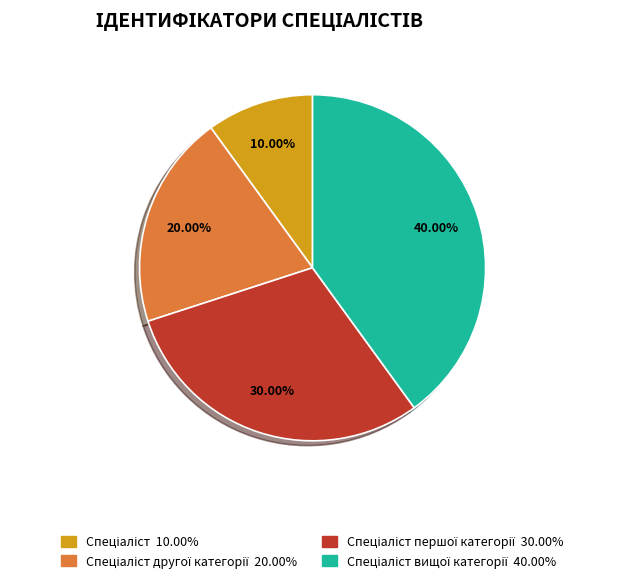

Is there any slice that represents more than half of the pie?

No